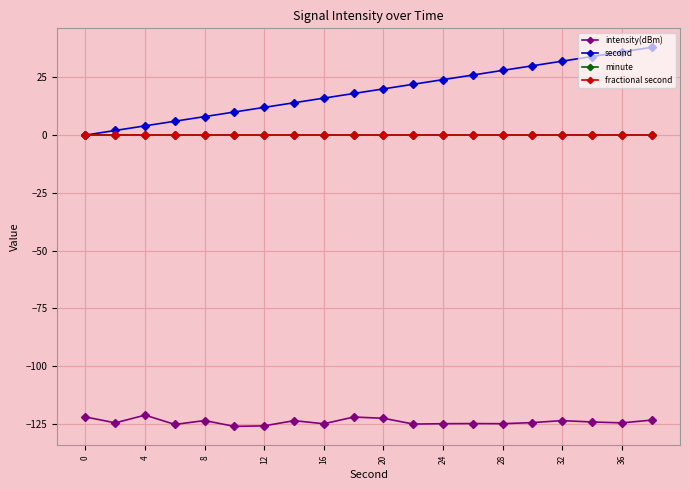

True or false: minute and second cross at least once.

False